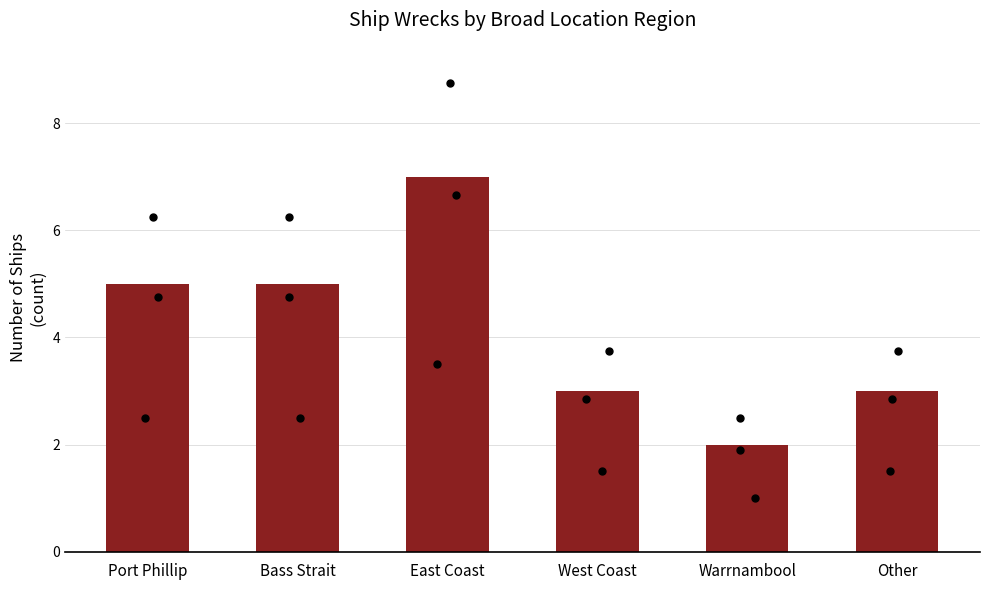

Approximately how many times larger is the value at Warrnambool compared to West Coast?

0.7